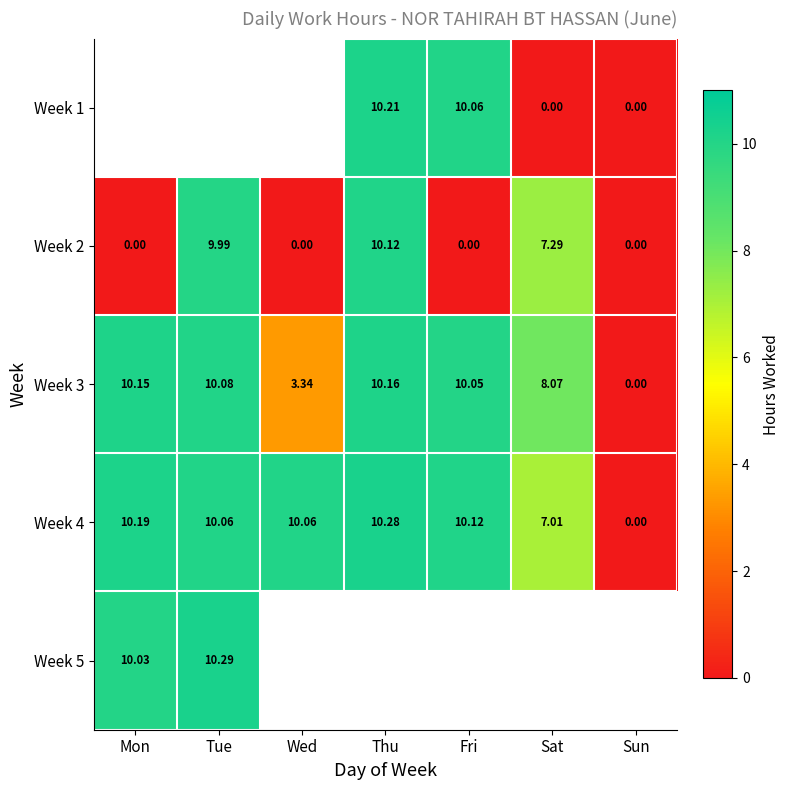

True or false: Week 4 has a value of 10.1 at Wed.

True